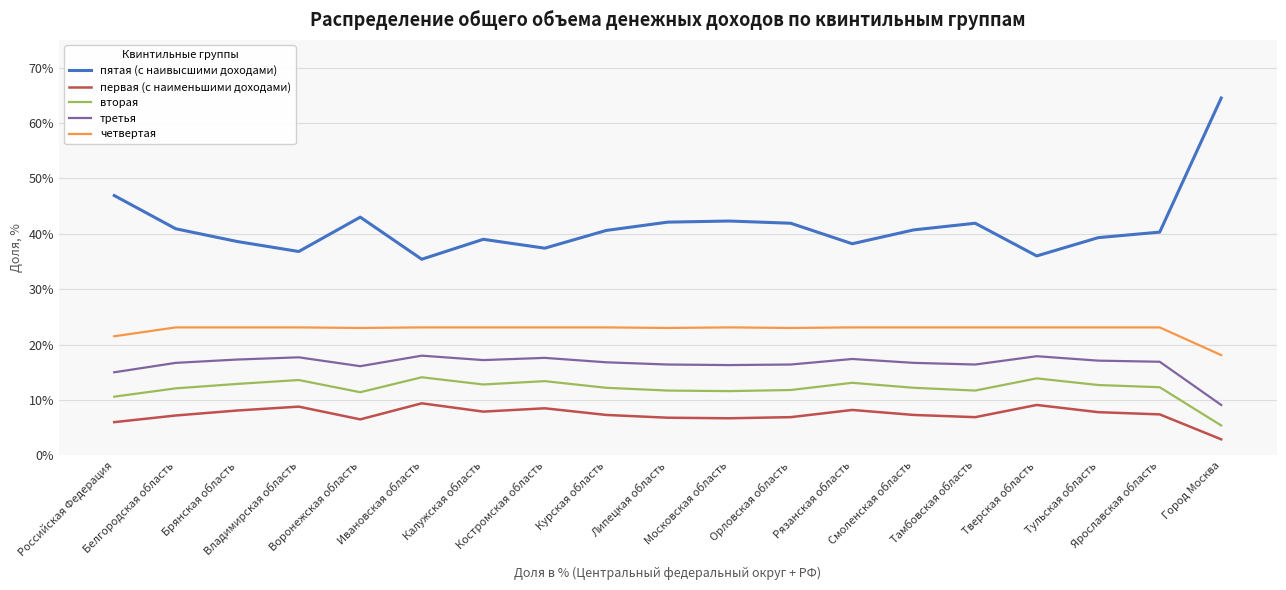

What is the total value across all series at Тамбовская область?

100.0